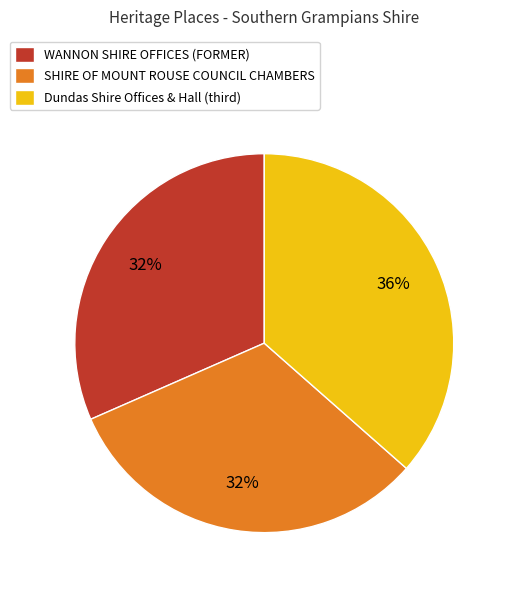

To the nearest percent, what is the average slice percentage?

33%